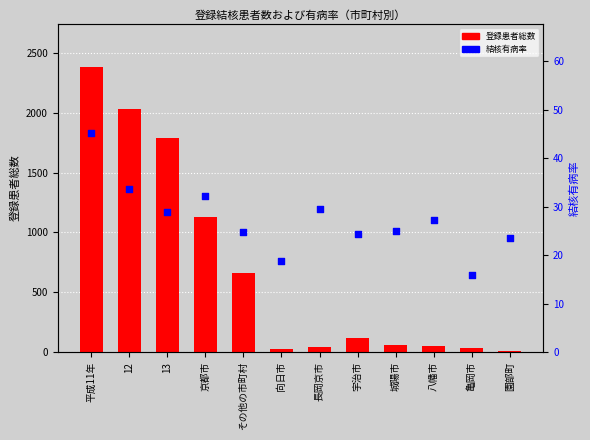

At how many categories does at least one series exceed 2132?

1